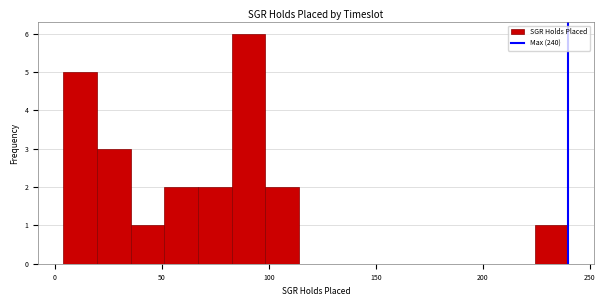

Read against the x-axis, roughly where is the centre of the tallest bar?

90